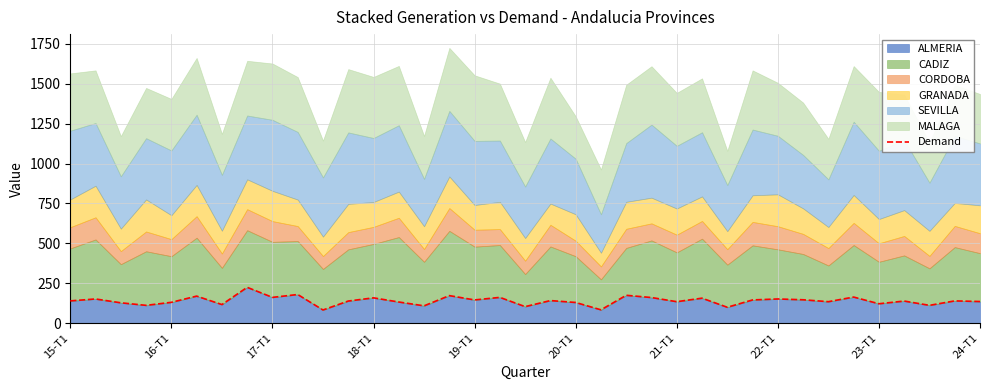

What is the label of the 1st point from the left?

15-T1